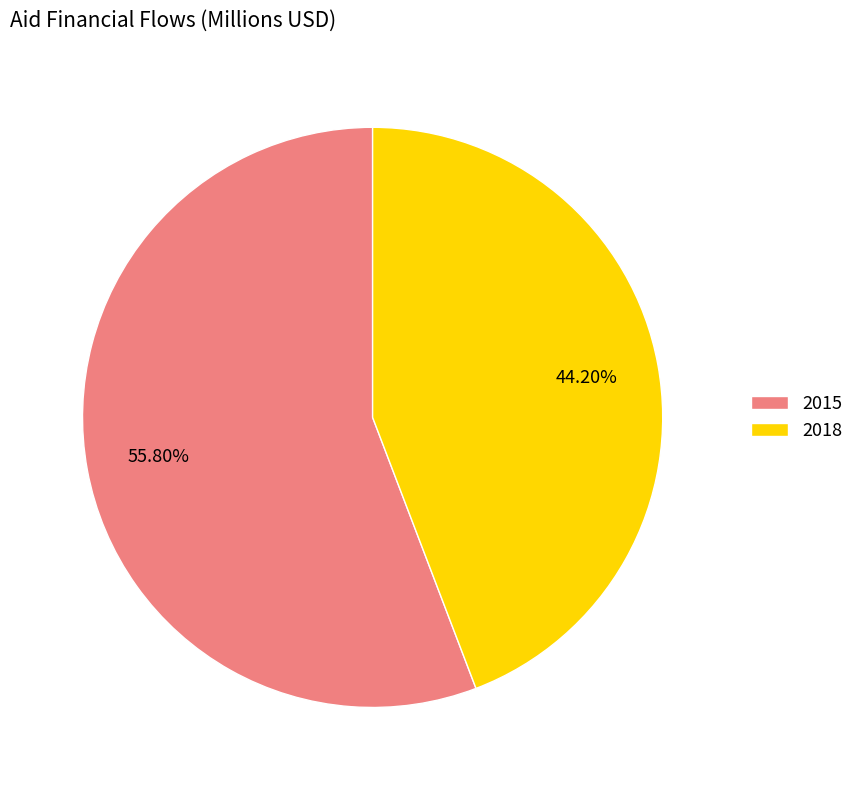

Between 2018 and 2015, which is larger?

2015